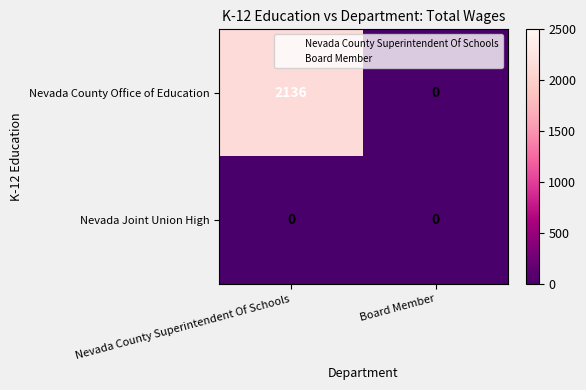

Rank the series by their average value, from lowest to highest.

Nevada Joint Union High, Nevada County Office of Education